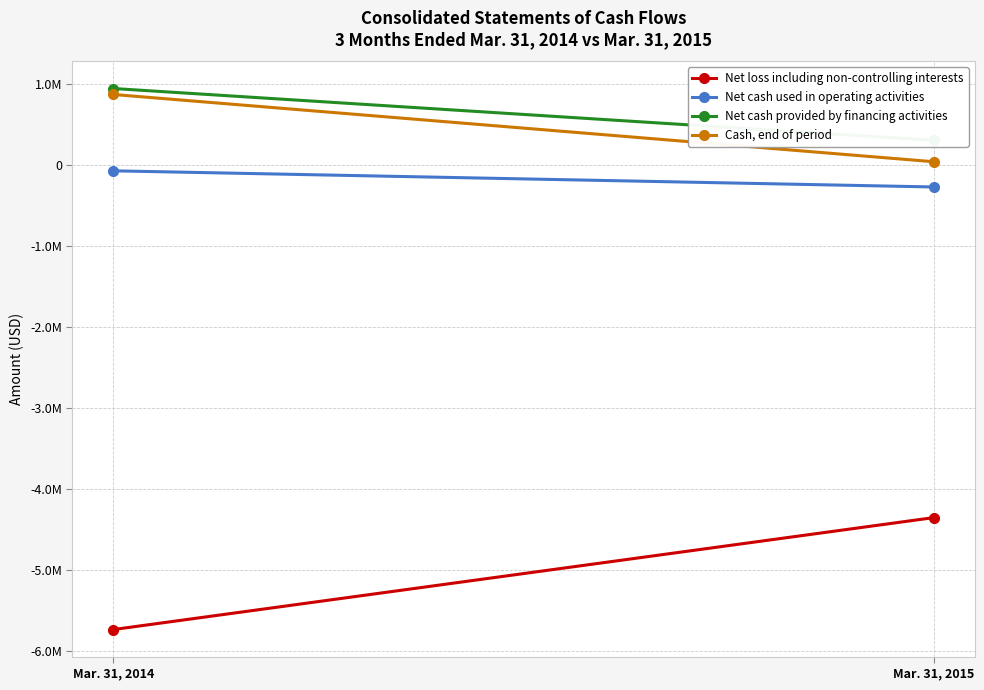

Is it true that Net cash provided by financing activities equals 88387 at Mar. 31, 2015?

False